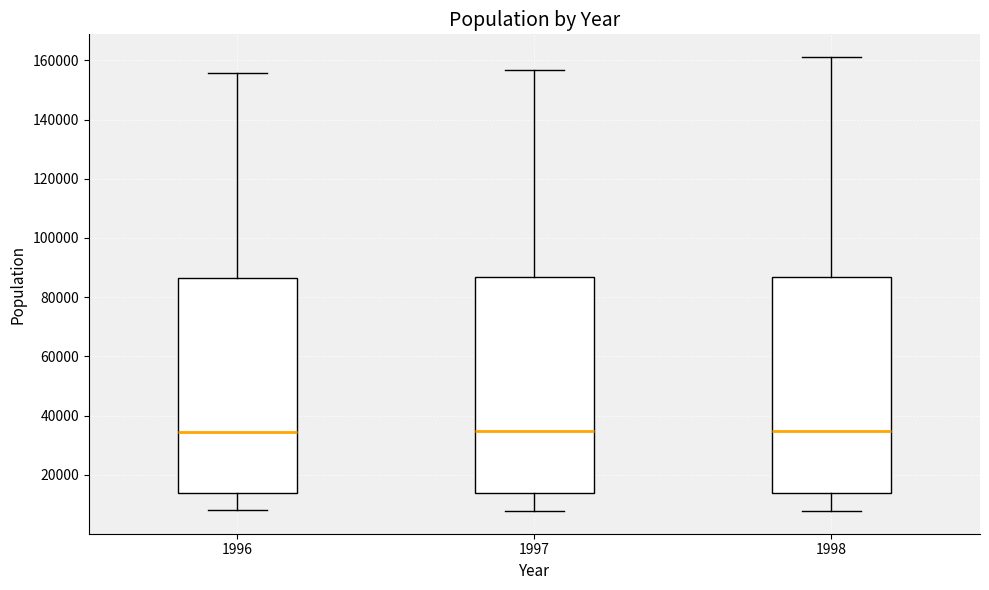

Reading left to right, read every box against the y-axis: the position of its median line, the range the box covers, and the ends of its whiskers. The values are not printed on the chart, so give them approximately, as read against the axis.

1996: median 34000, box 14000 to 86000, whiskers 8000 to 156000
1997: median 34000, box 14000 to 86000, whiskers 8000 to 156000
1998: median 34000, box 14000 to 86000, whiskers 8000 to 162000